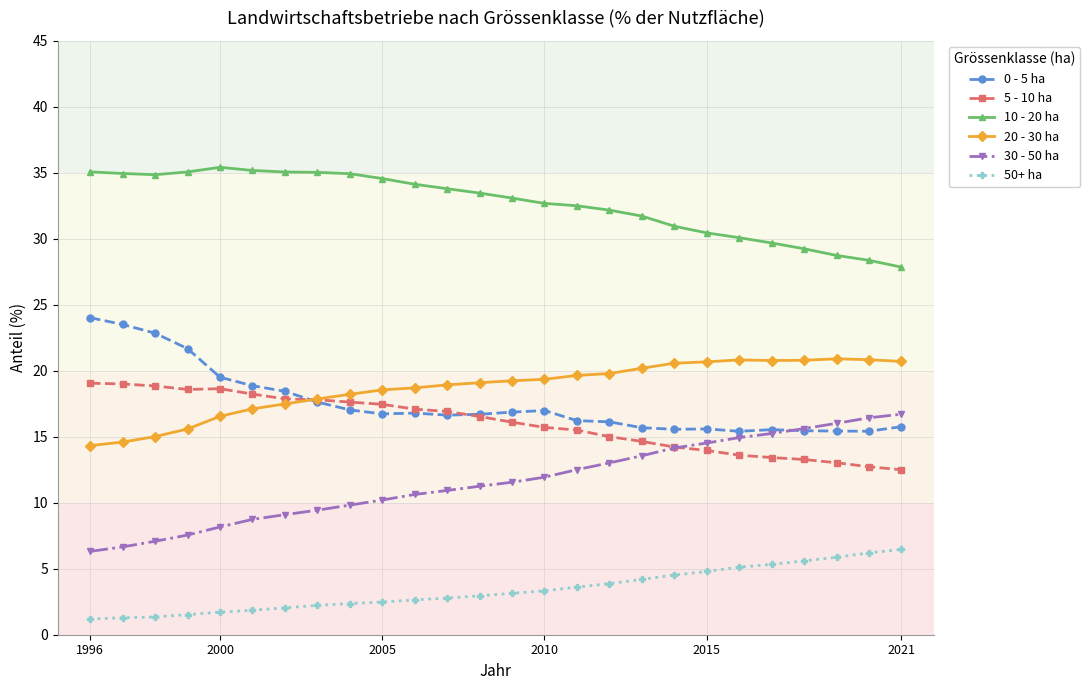

What is the value of the 50+ ha point at the 18th from the left?

4.2